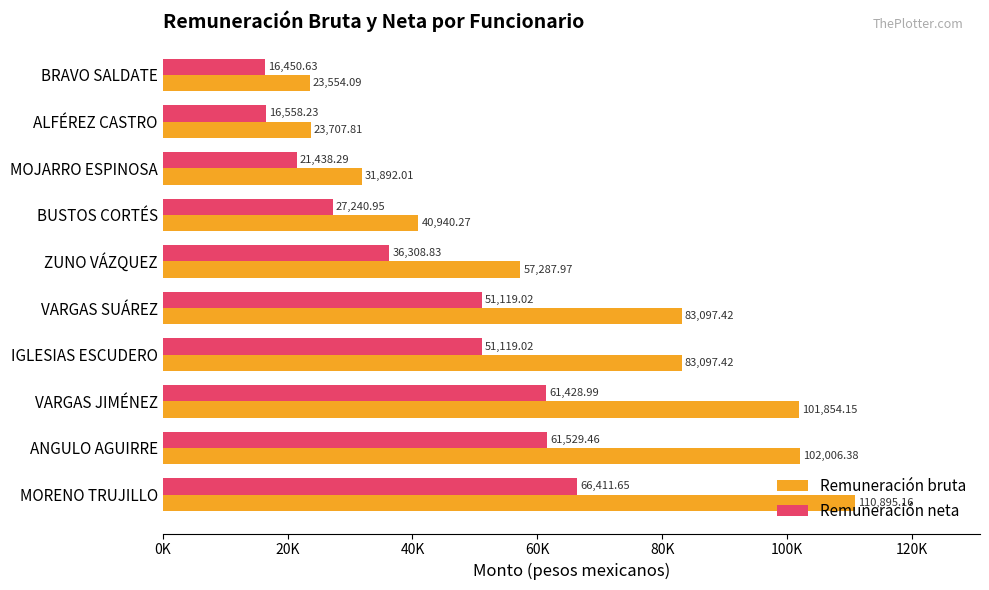

What position from the left is ANGULO AGUIRRE?

2